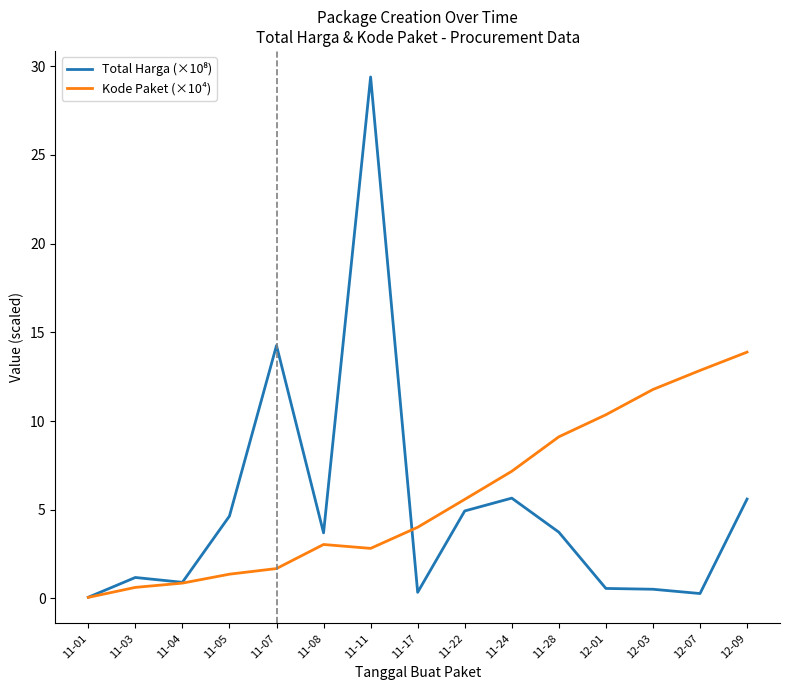

What is the spread (max minus min) of values at 11-22?

0.7